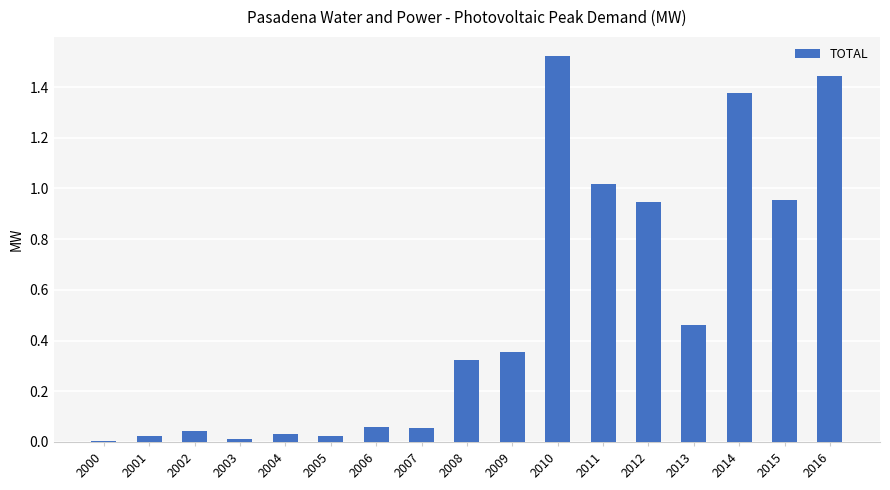

Does the chart contain stacked bars?

No